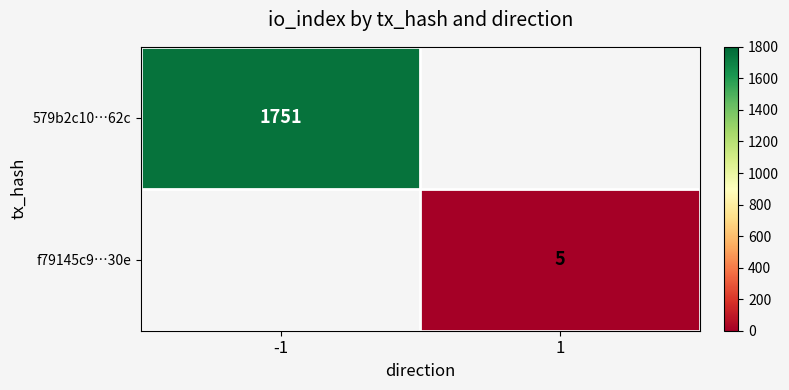

True or false: f79145c9…30e has a value of 2.0 at 1.

False